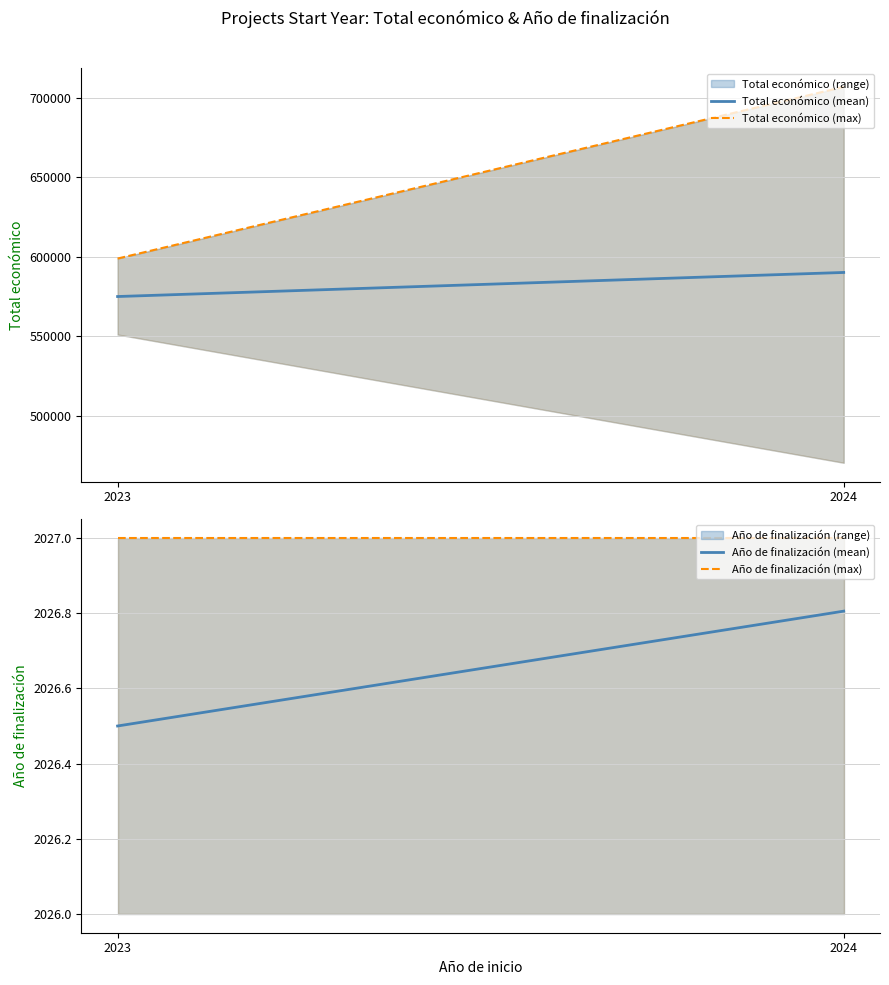

True or false: Total económico (max) has a value of 1175337.6 at 2024.

False